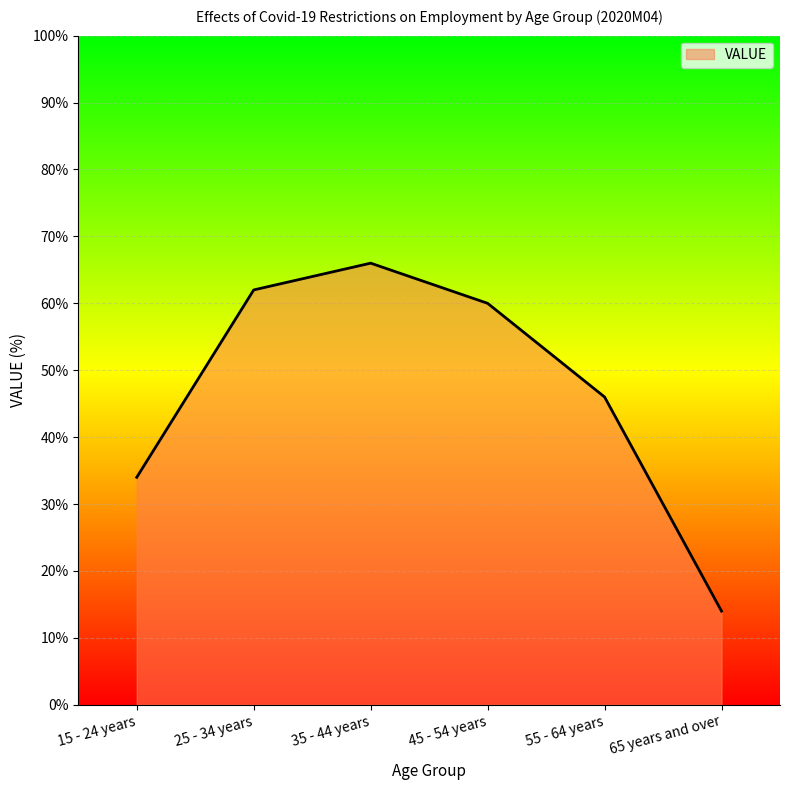

Count the number of data series in this chart.

1